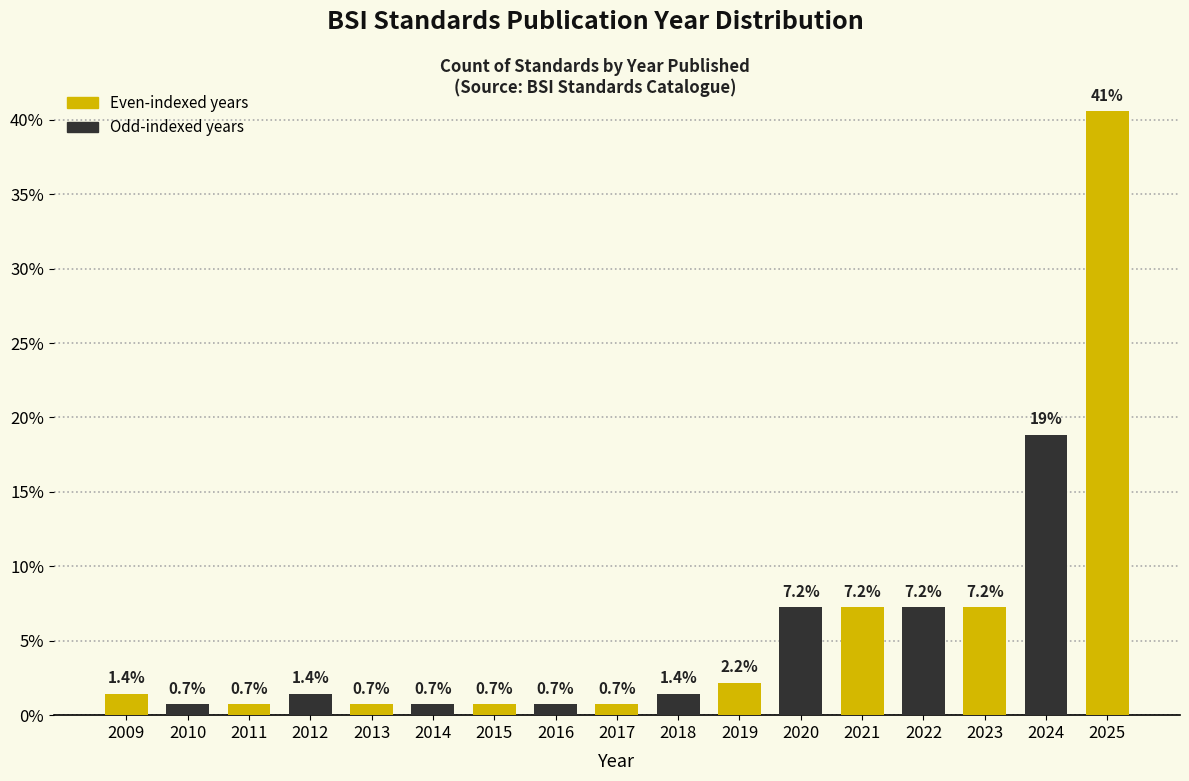

Reading right to left, what are all the values shown in this chart?

40.6	18.8	7.2	7.2	7.2	7.2	2.2	1.4	0.7	0.7	0.7	0.7	0.7	1.4	0.7	0.7	1.4